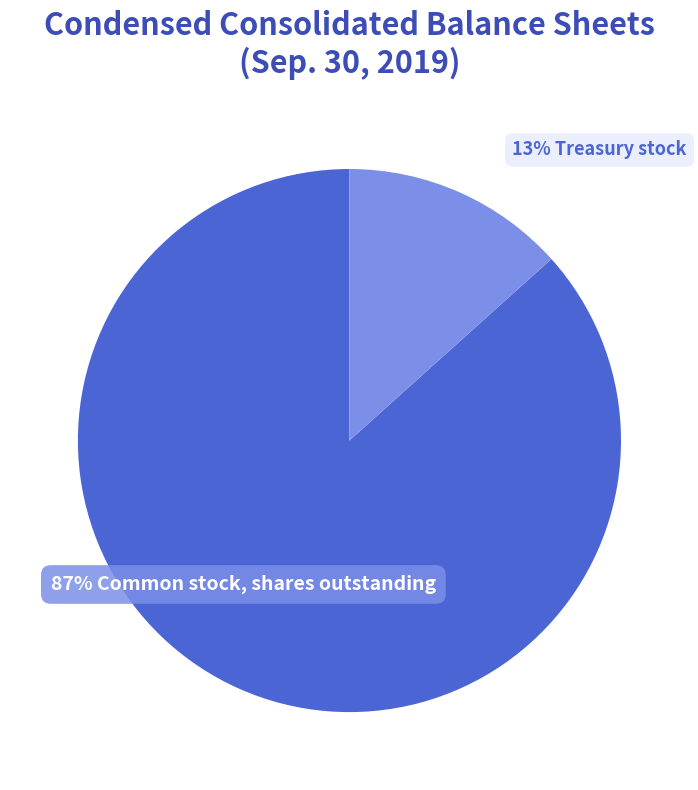

Which has a higher value, Treasury stock or Common stock, shares outstanding?

Common stock, shares outstanding